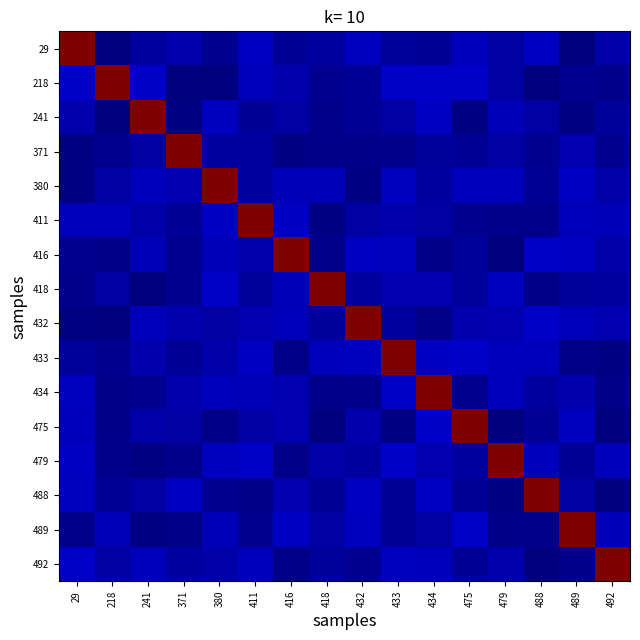

Which category has the lowest value across all series?

218